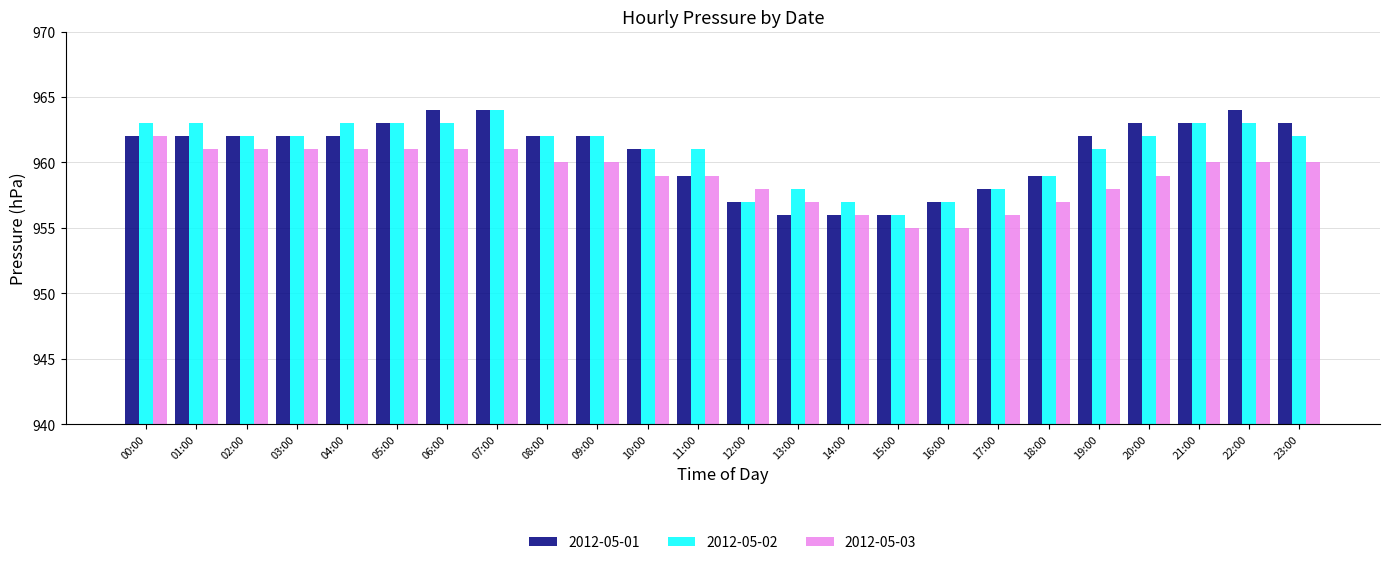

What is the sum of the 2012-05-03 values at 13:00 and 20:00?

1916